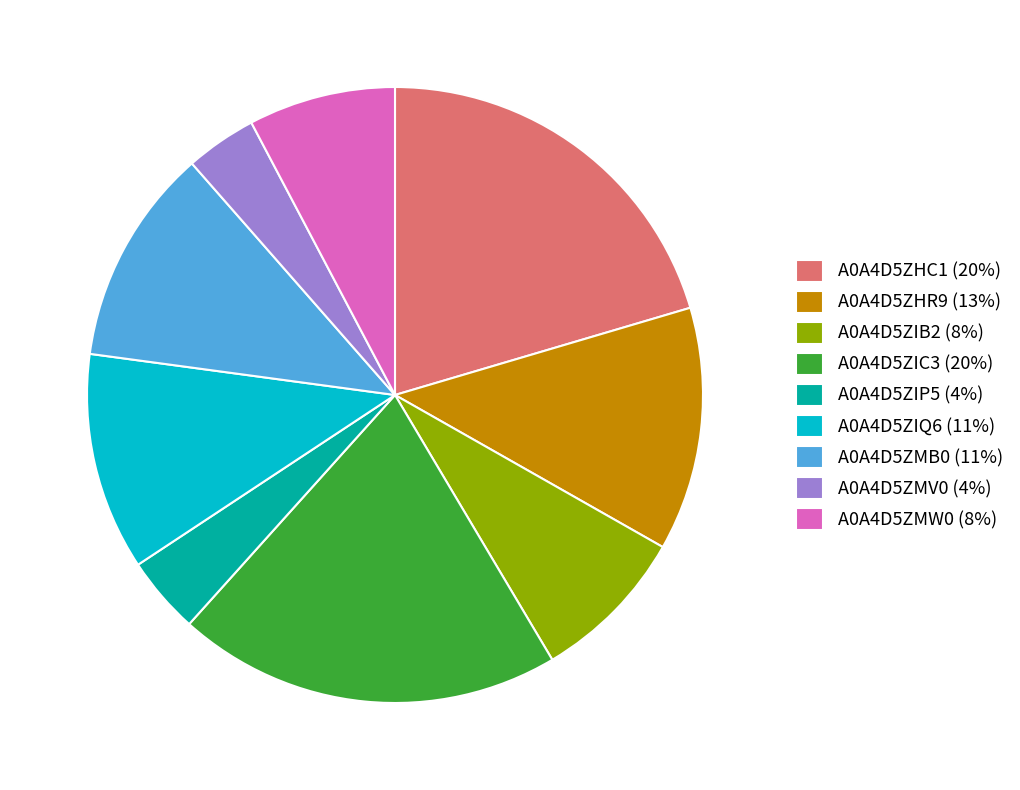

What is the ratio of the value at A0A4D5ZIB2 to the value at A0A4D5ZIP5?

2.0